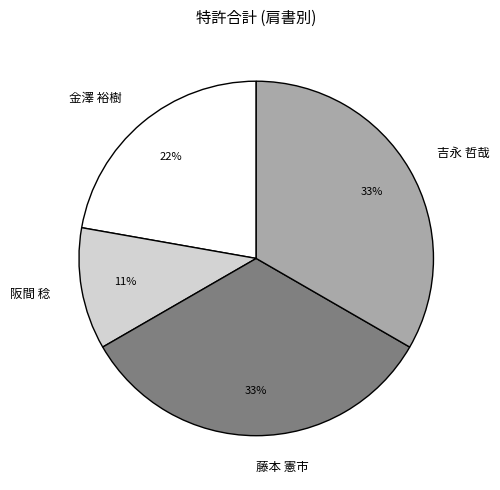

To the nearest percent, what portion does 阪間 稔 represent?

11%